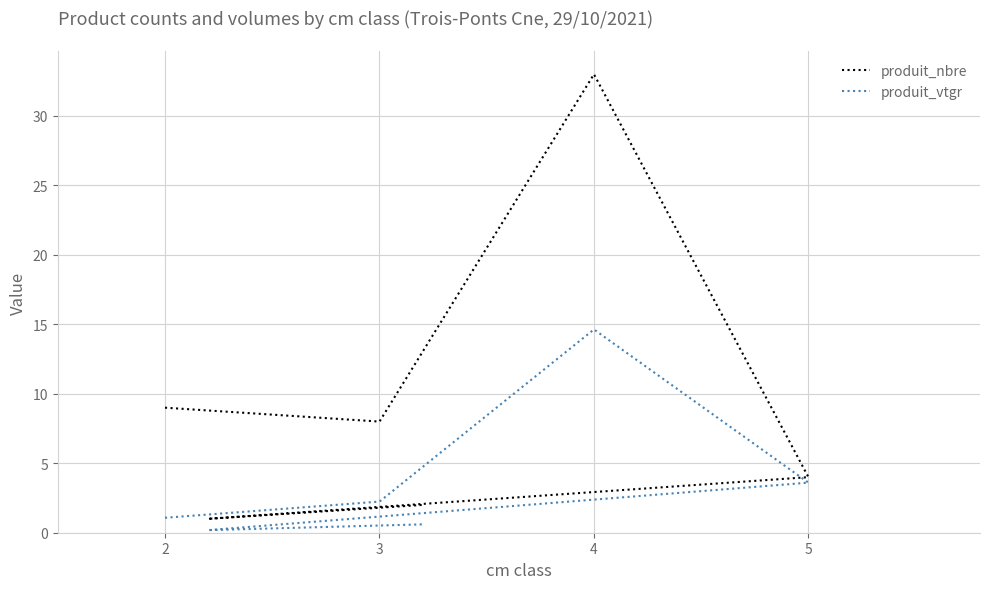

List the series in order of their peak value, lowest first.

produit_vtgr, produit_nbre